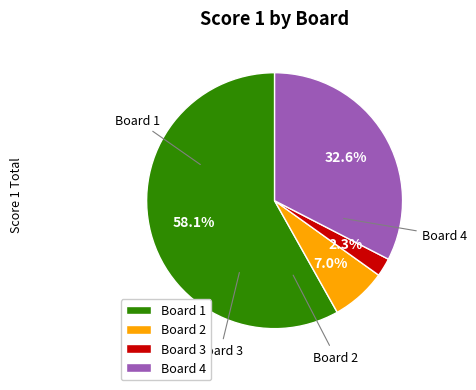

To the nearest percent, what is the difference between the largest and smallest slice percentages?

56%